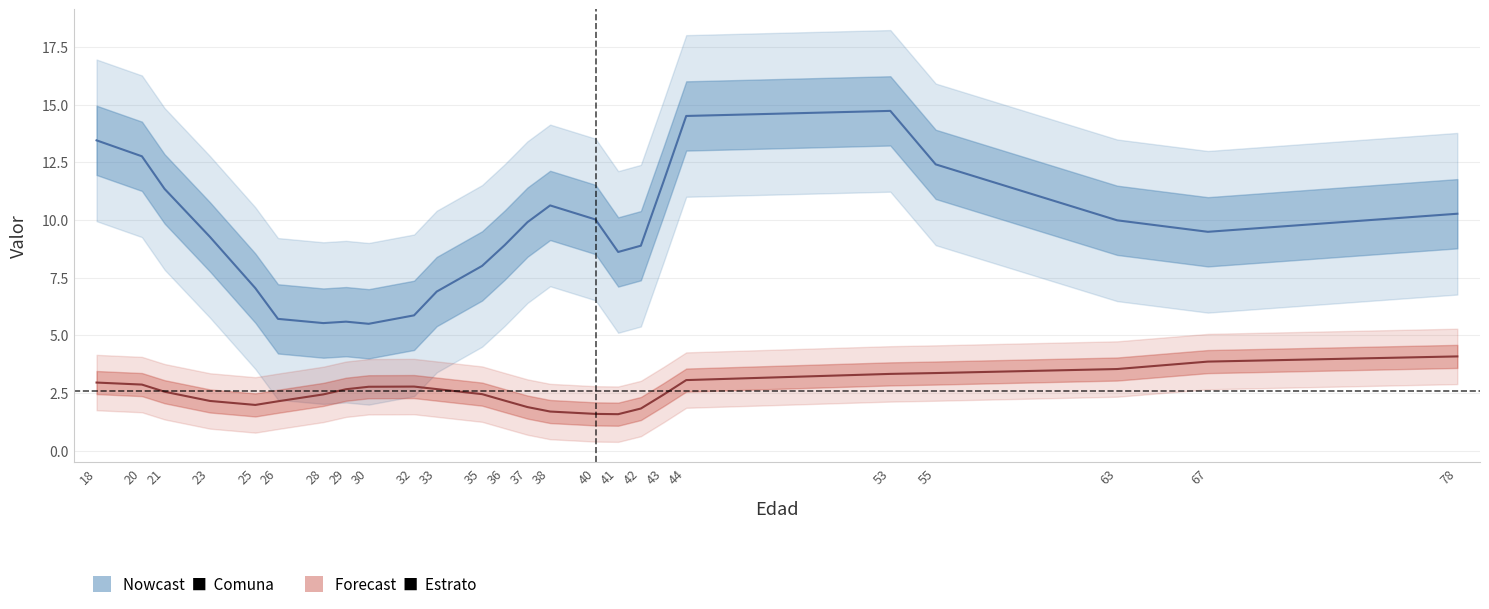

The Comuna series shows 7 at 33. True or false?

True